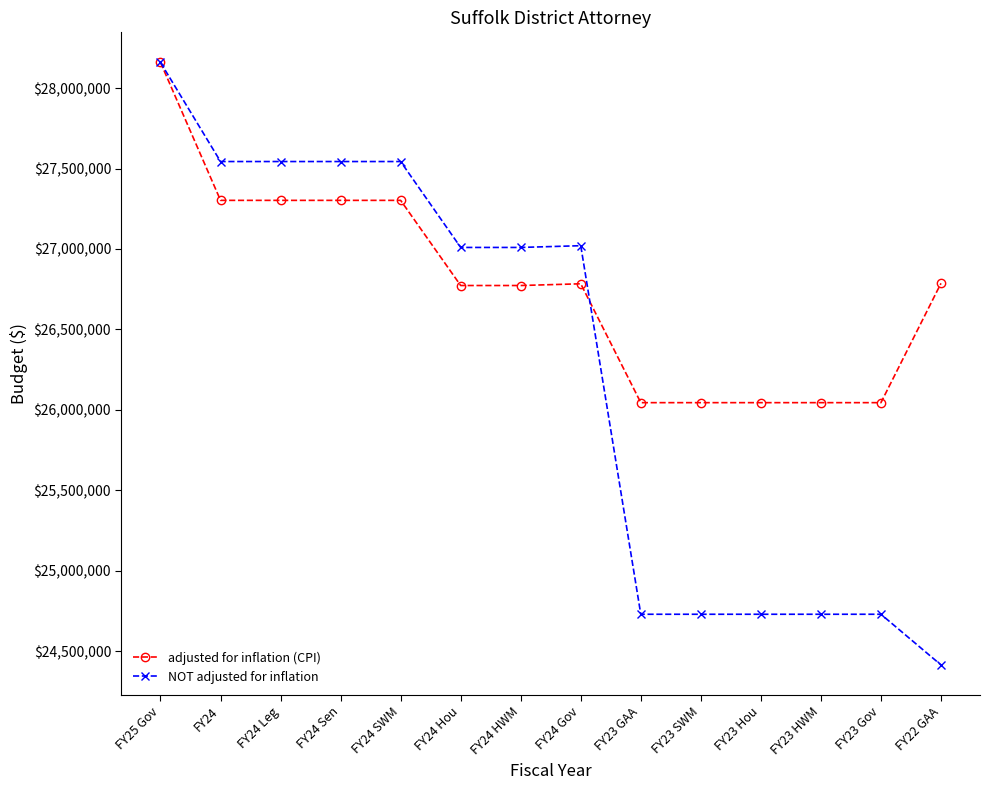

Rank the series by their average value, from highest to lowest.

adjusted for inflation (CPI), NOT adjusted for inflation